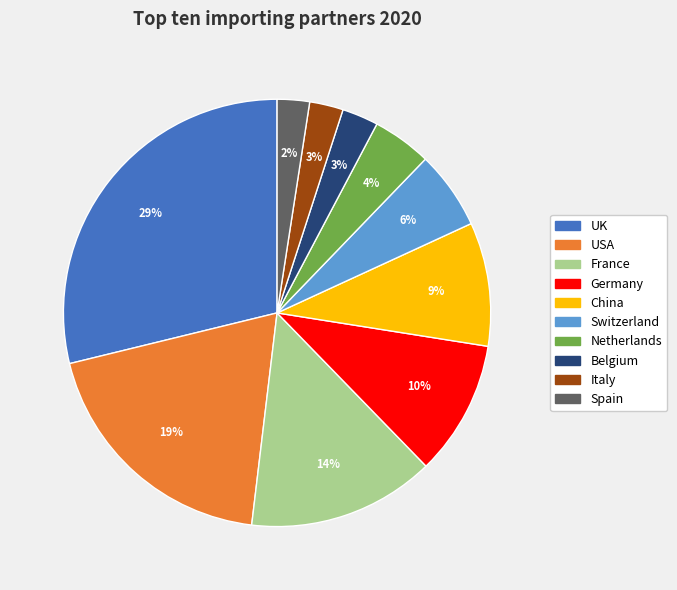

Between Switzerland and France, which is larger?

France